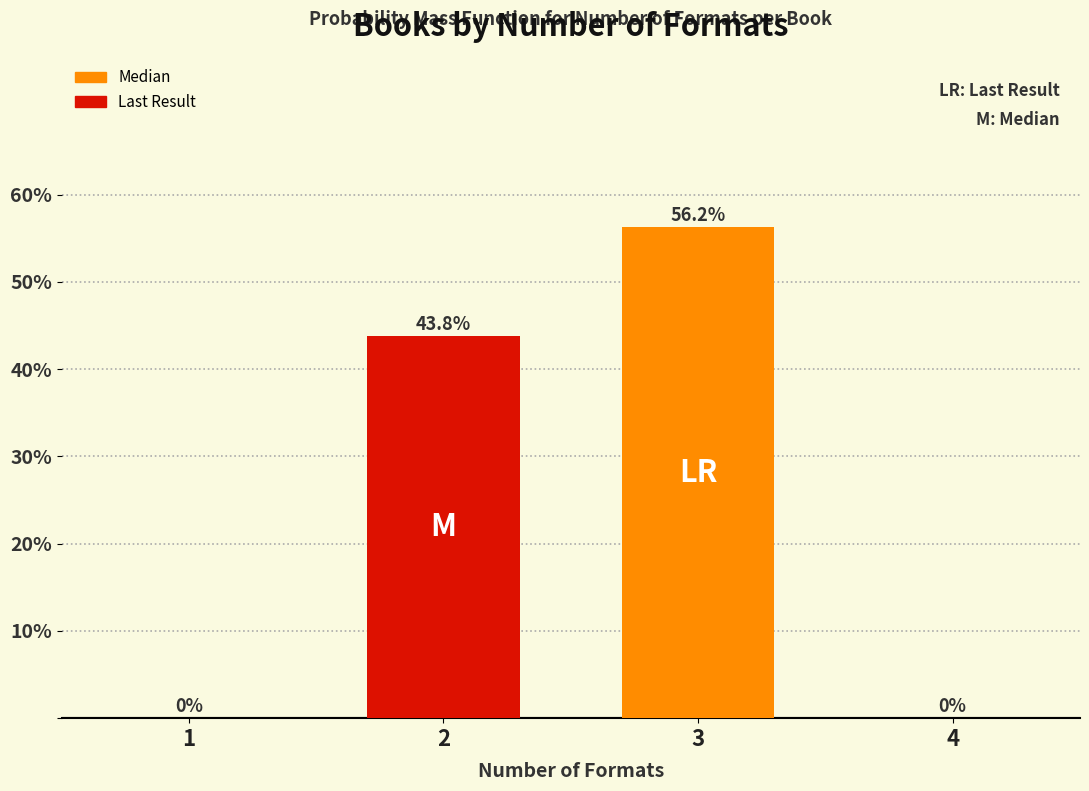

At which category does the chart reach its peak across all series?

3